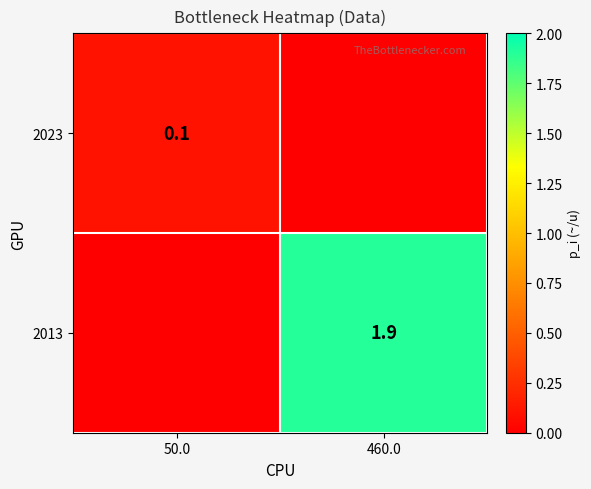

Which has a higher value, 460.0 or 50.0?

50.0